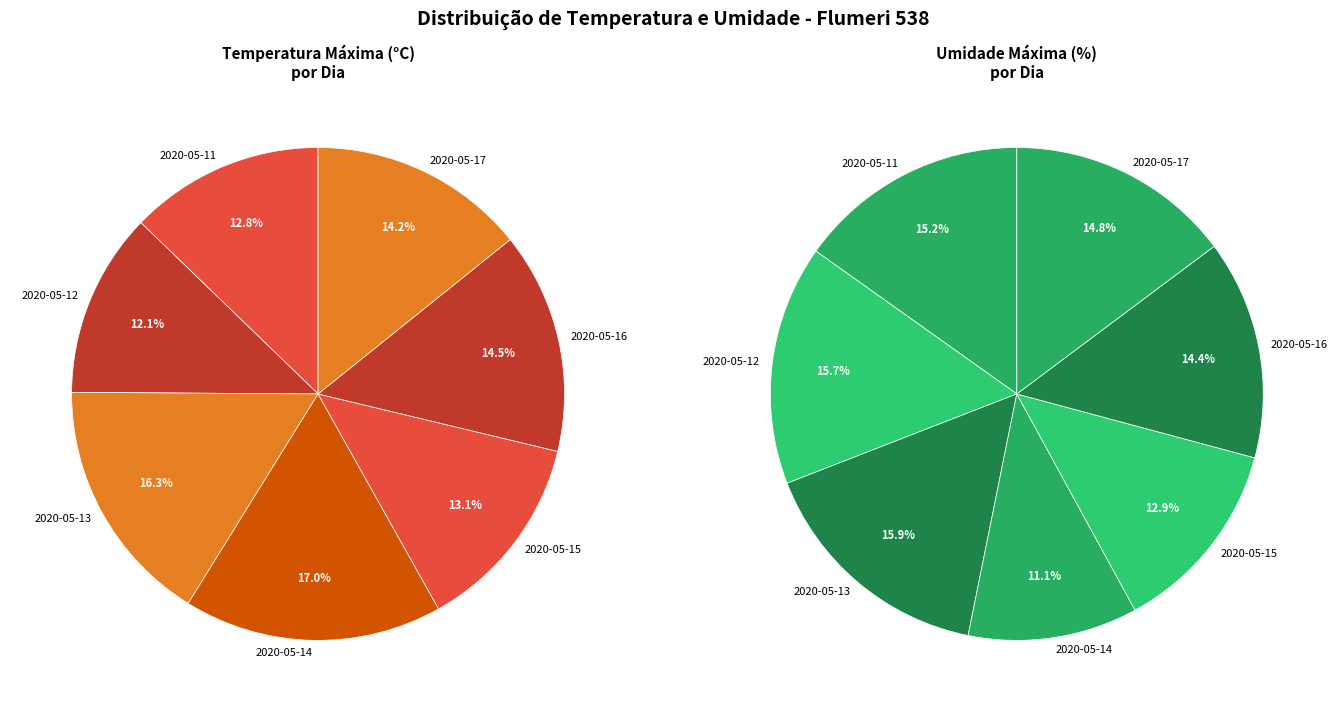

Which category has the biggest portion of the pie?

2020-05-13